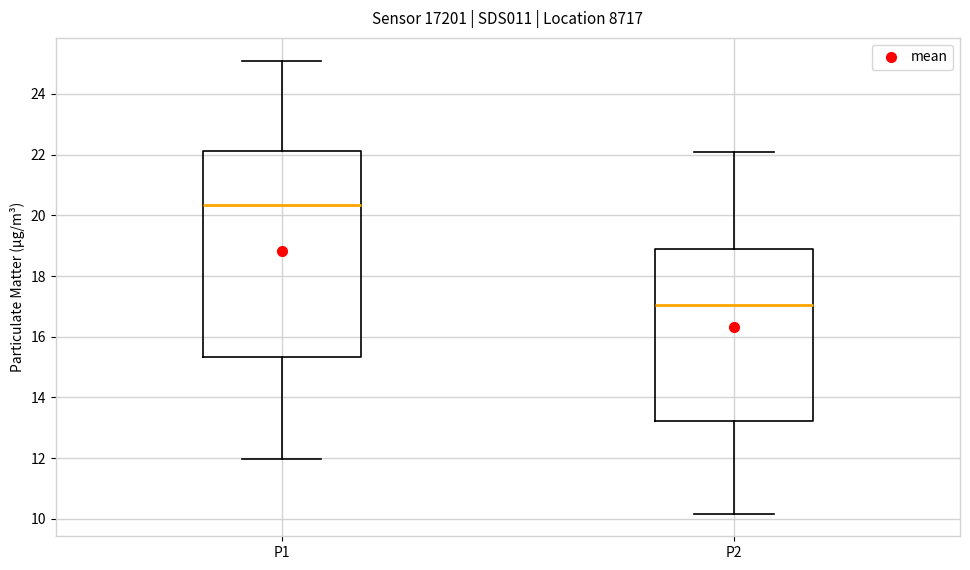

Reading left to right, read every box against the y-axis: the position of its median line, the range the box covers, and the ends of its whiskers. The values are not printed on the chart, so give them approximately, as read against the axis.

P1: median 20.4, box 15.4 to 22.2, whiskers 12.0 to 25.2
P2: median 17.0, box 13.2 to 19.0, whiskers 10.2 to 22.2